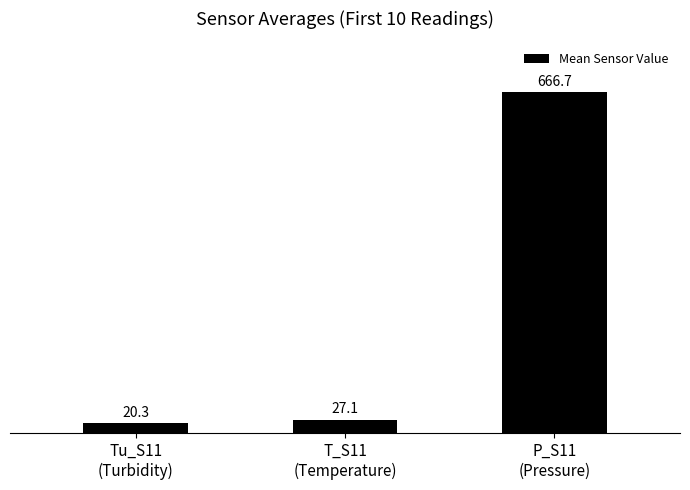

What is the maximum value shown in the chart?

666.7